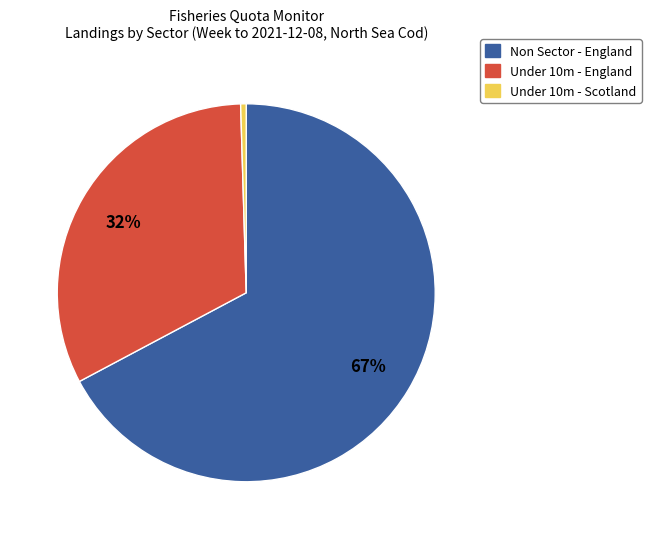

How many slices are in this pie chart?

3